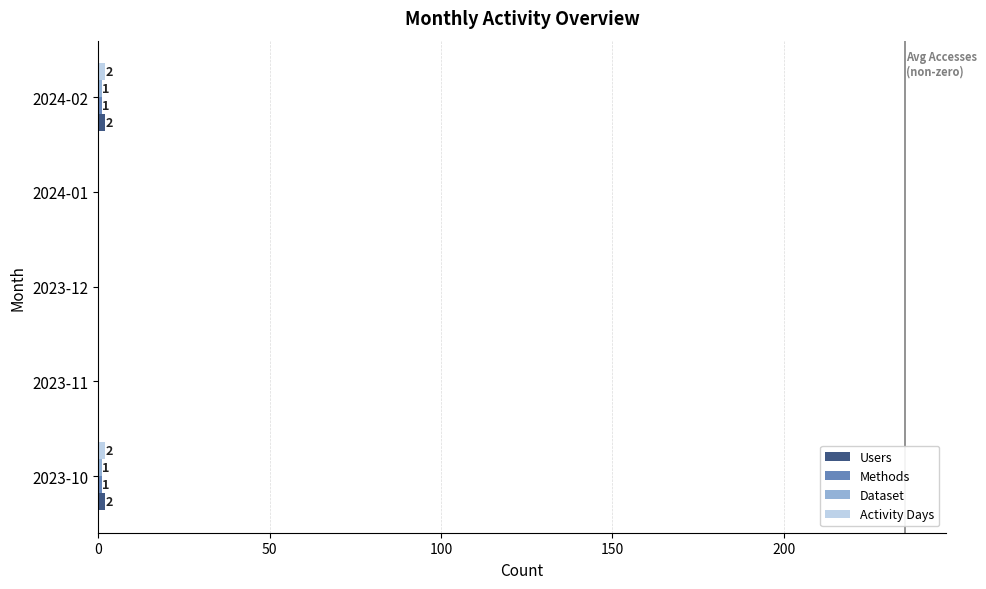

How many categories are shown in the chart?

5